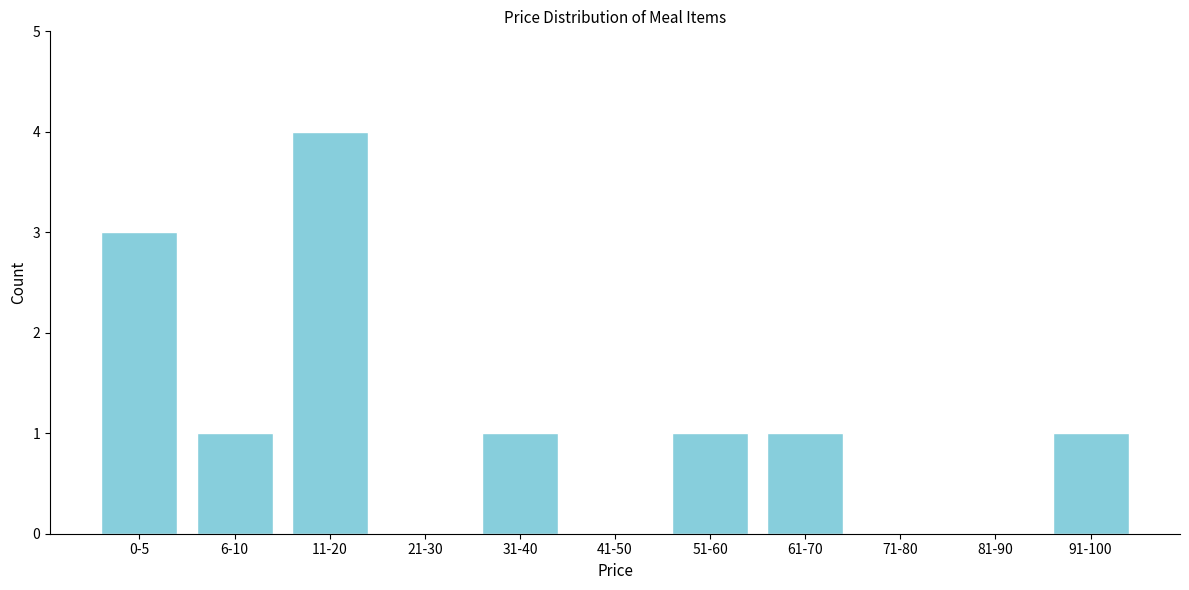

Reading left to right, transcribe all the data shown in this chart.

0-5=3	6-10=1	11-20=4	21-30=0	31-40=1	41-50=0	51-60=1	61-70=1	71-80=0	81-90=0	91-100=1